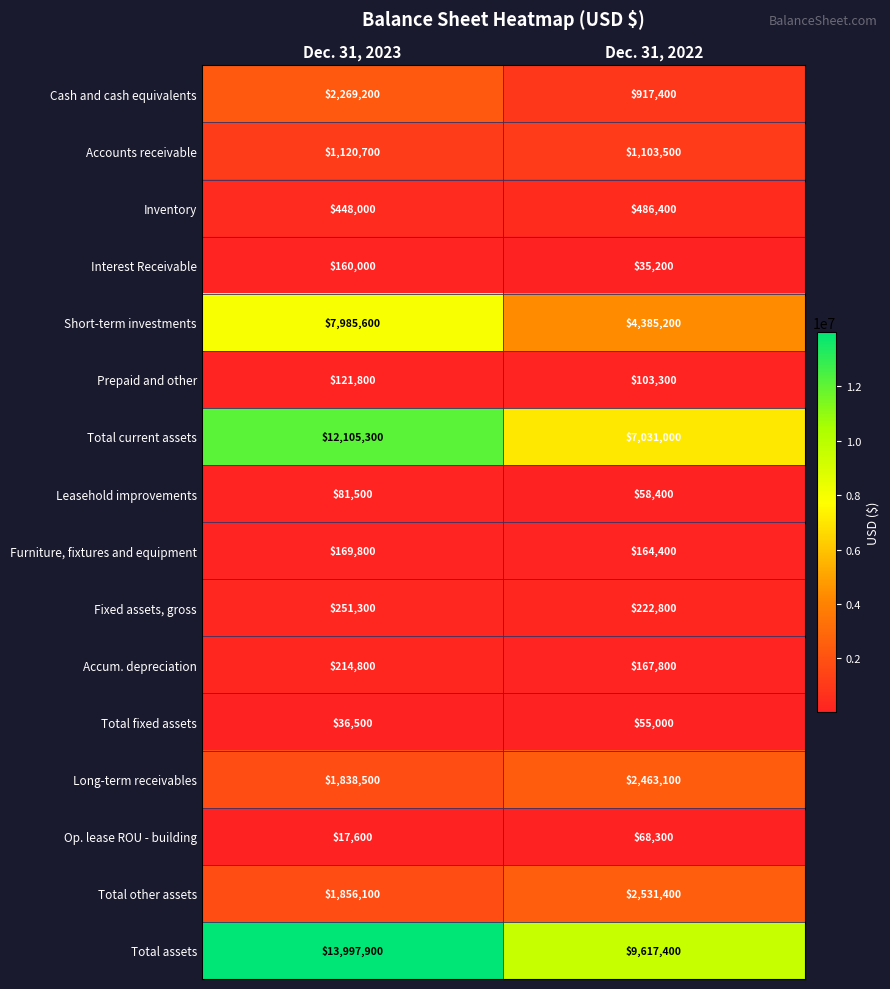

True or false: Cash and cash equivalents has a value of 917400 at Dec. 31, 2022.

True